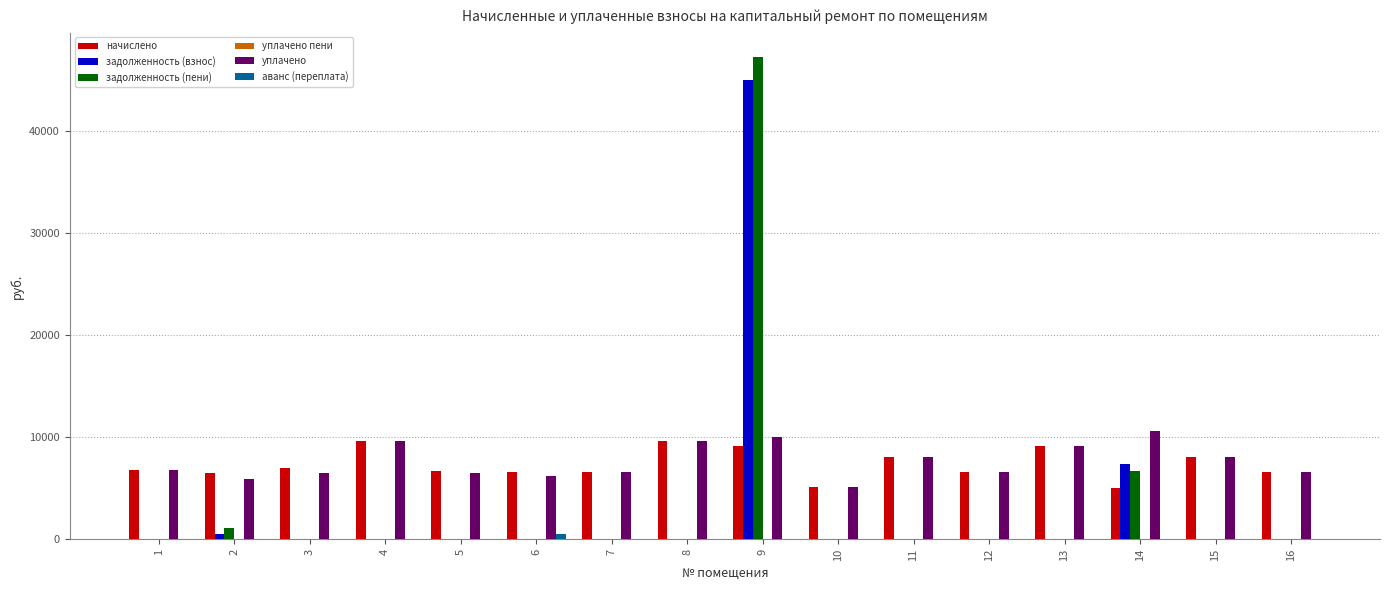

At which category is the sum across all series the highest?

9